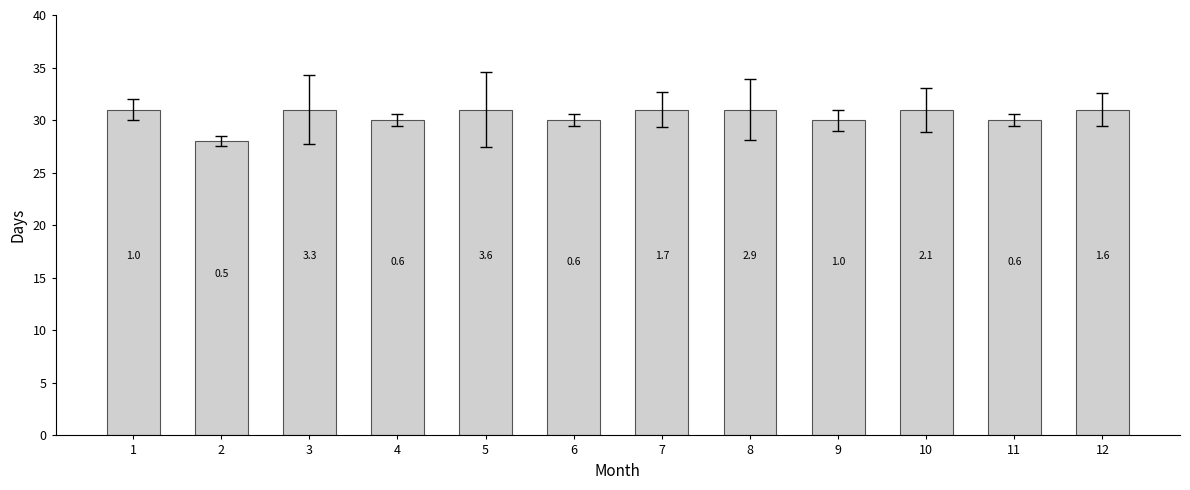

The chart shows a value of 48 at 1. True or false?

False